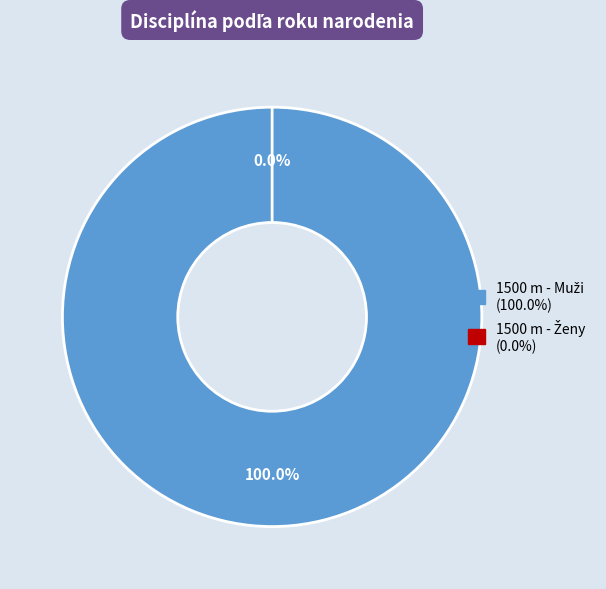

Count the number of slices in the pie.

2